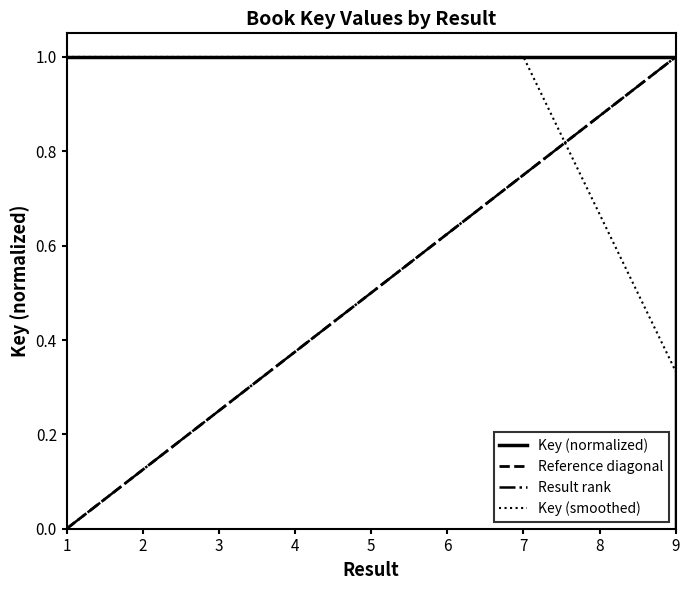

Is it true that Key (normalized) equals 1.3 at 2?

False